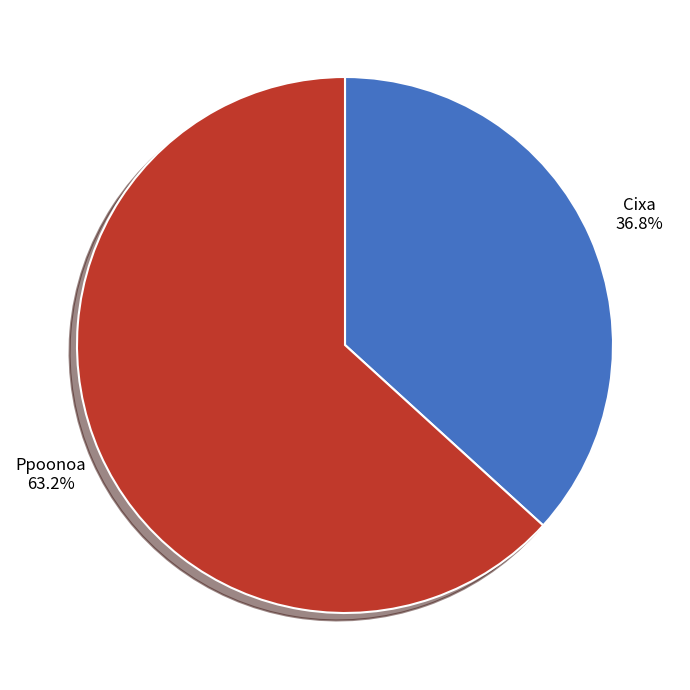

To the nearest percent, what is the combined percentage of Ppoonoa and Cixa?

100%